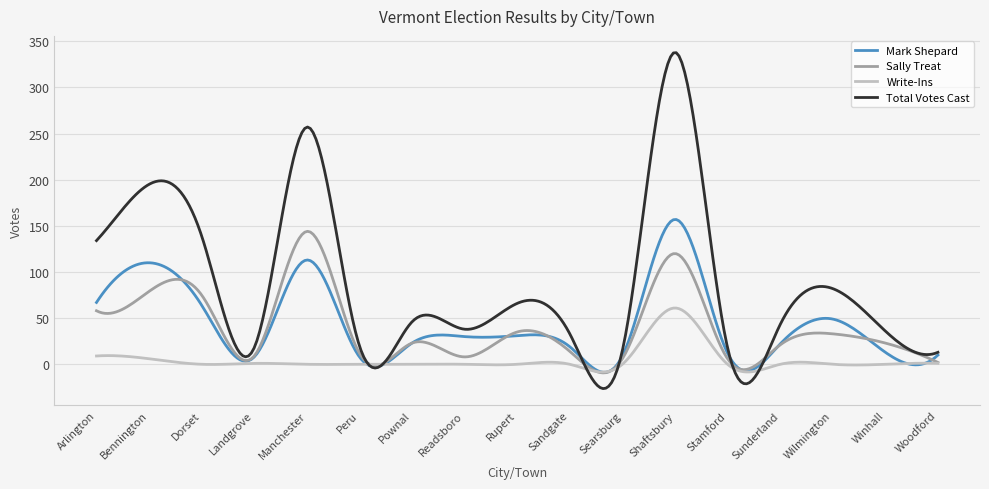

Which series has the widest spread of values?

Total Votes Cast